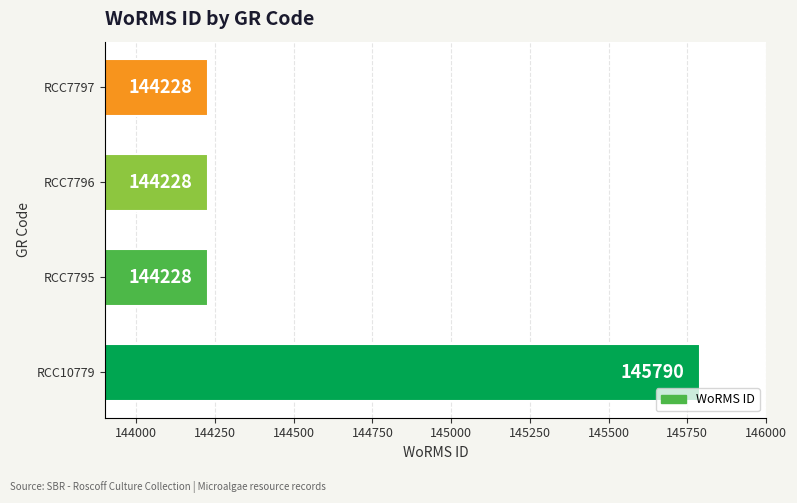

What value does the data have at RCC7796, to the nearest 10?

144230